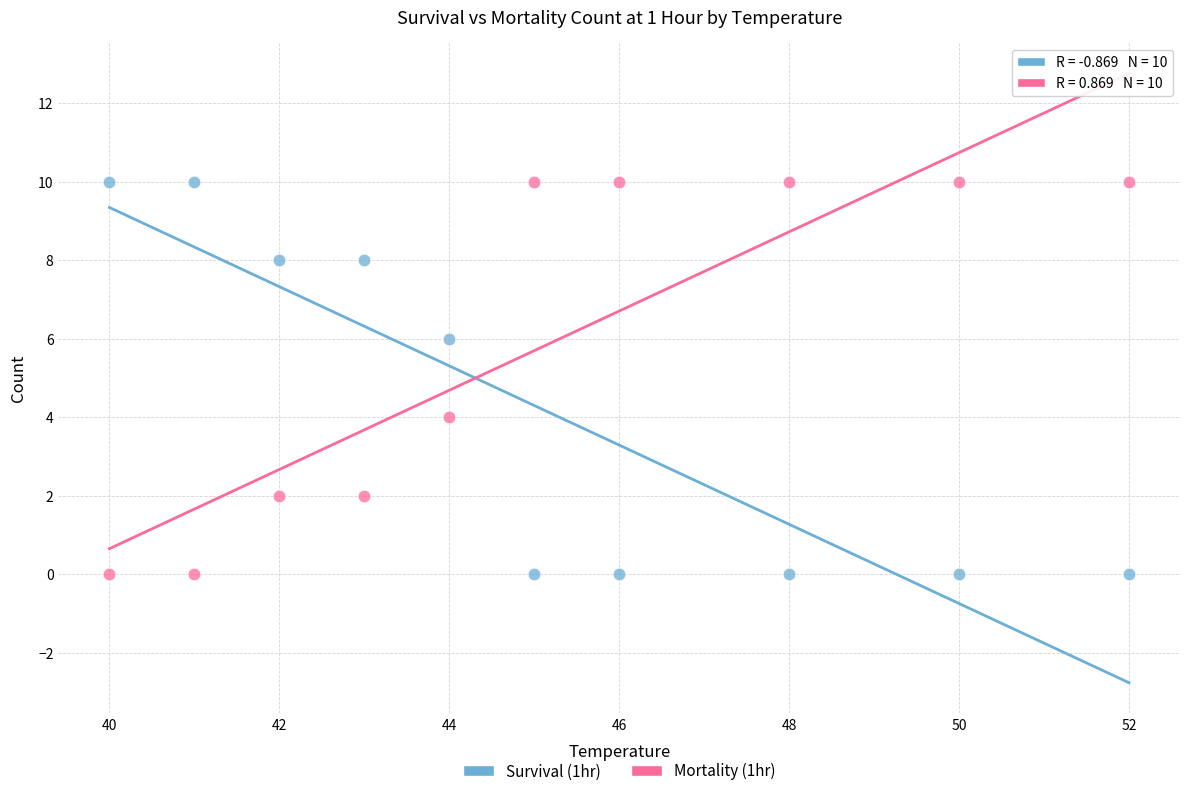

What is the X range (max minus min) for the scatter plot?

12